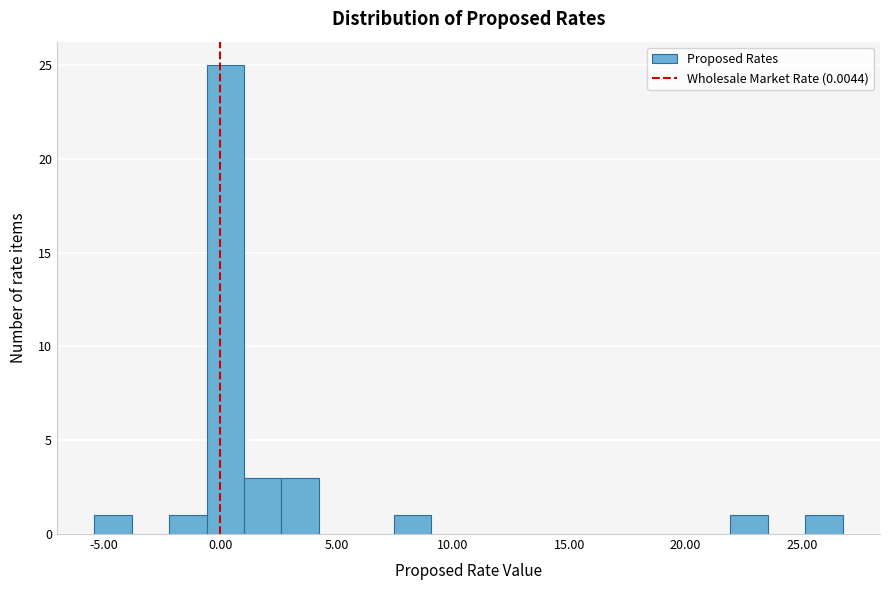

Around what value on the x-axis is the tallest bar? Give the approximate position of its centre, as read against the axis.

0.0